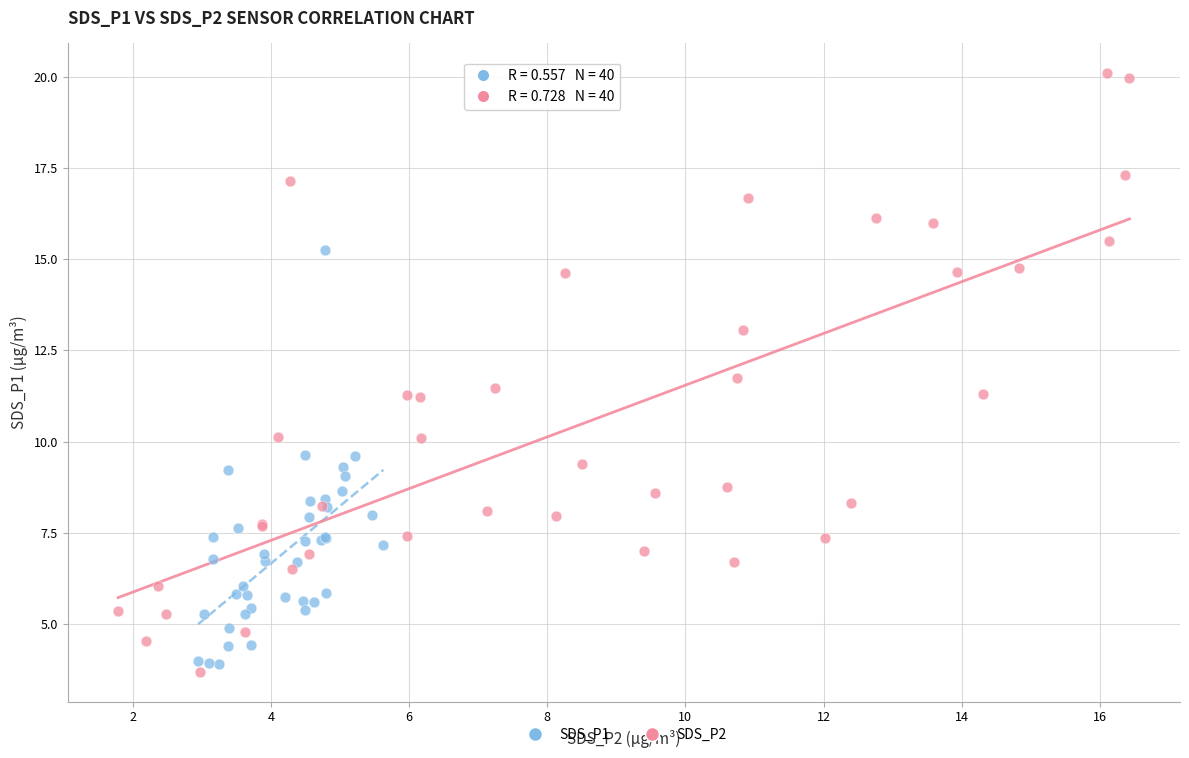

Which series reaches the maximum Y coordinate?

SDS_P2